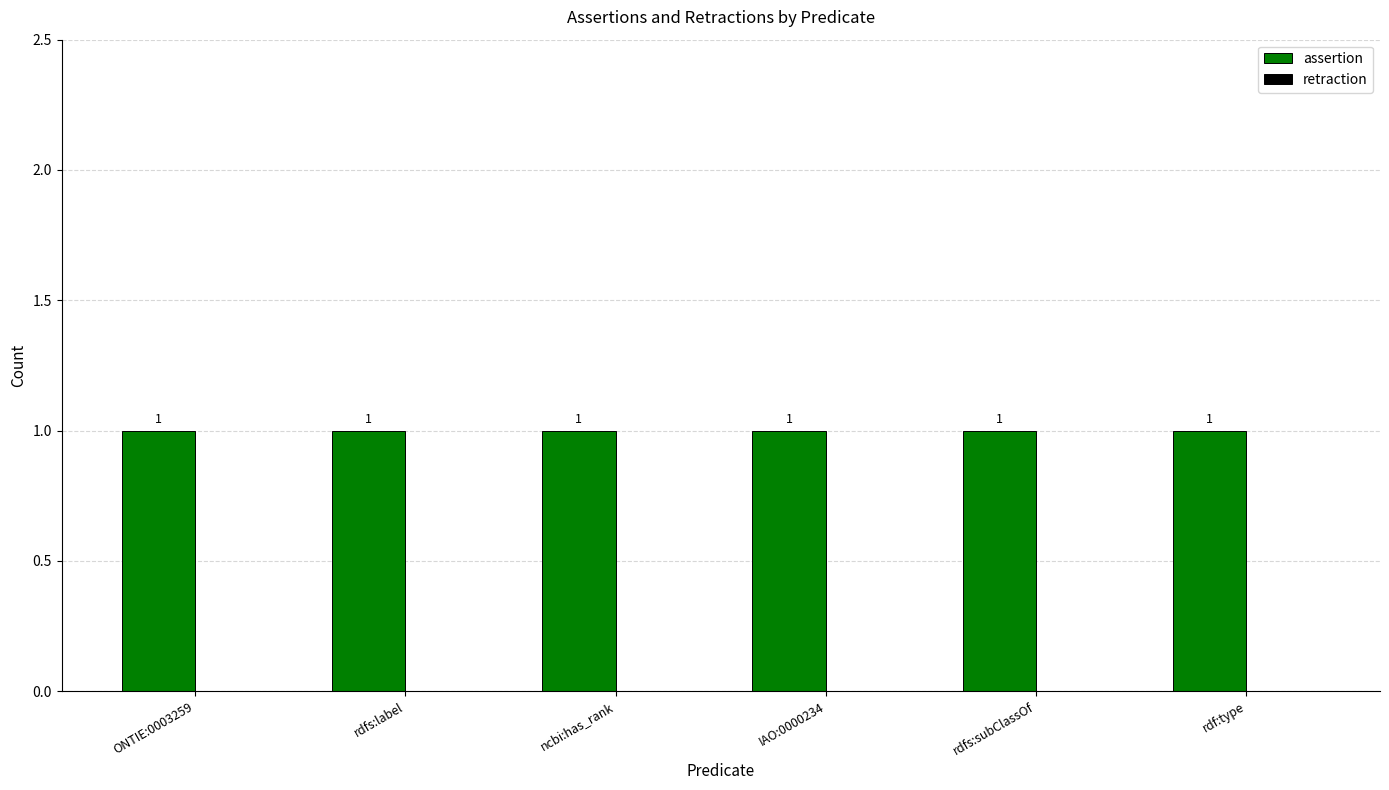

What is the label of the 4th bar from the right?

ncbi:has_rank